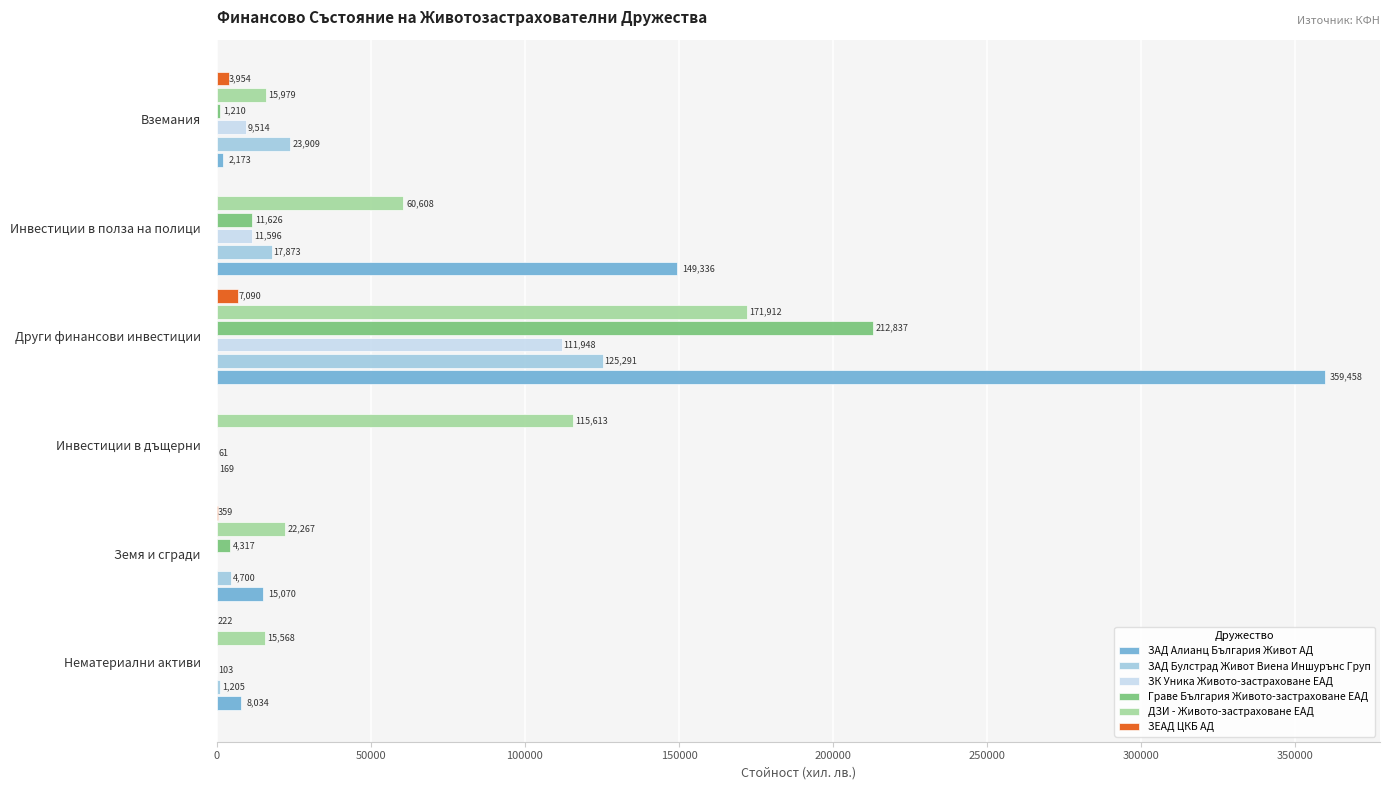

The value of ЗАД Булстрад Живот Виена Иншурънс Груп at Вземания is 23909. True or false?

True